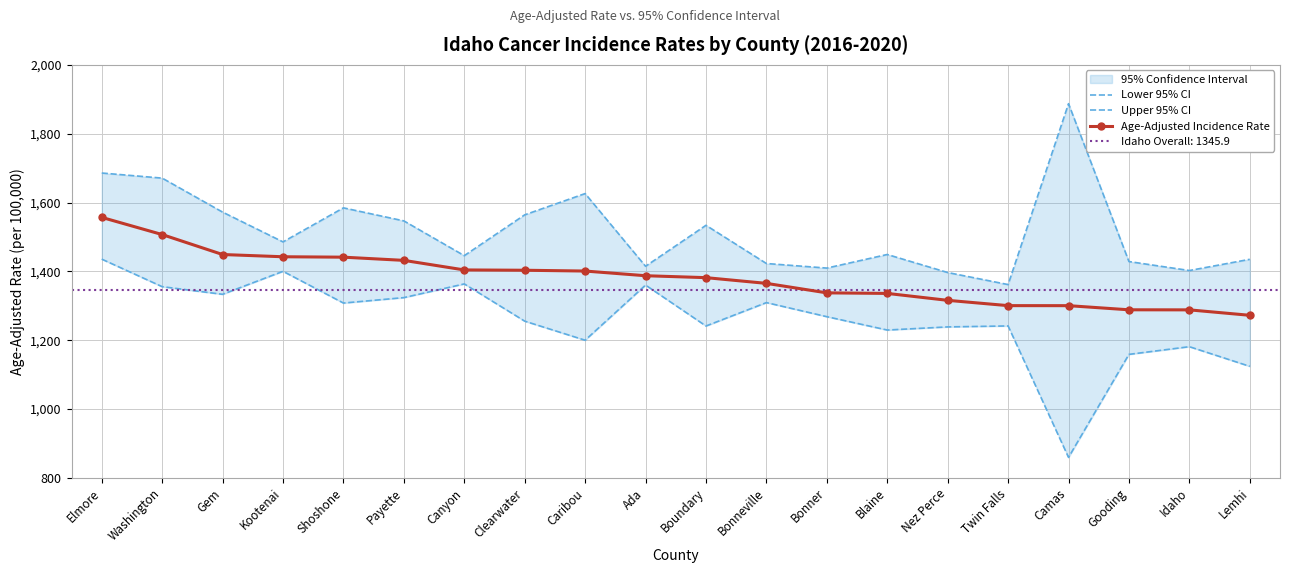

At which label is Age-Adjusted Incidence Rate closest to 1414?

Canyon